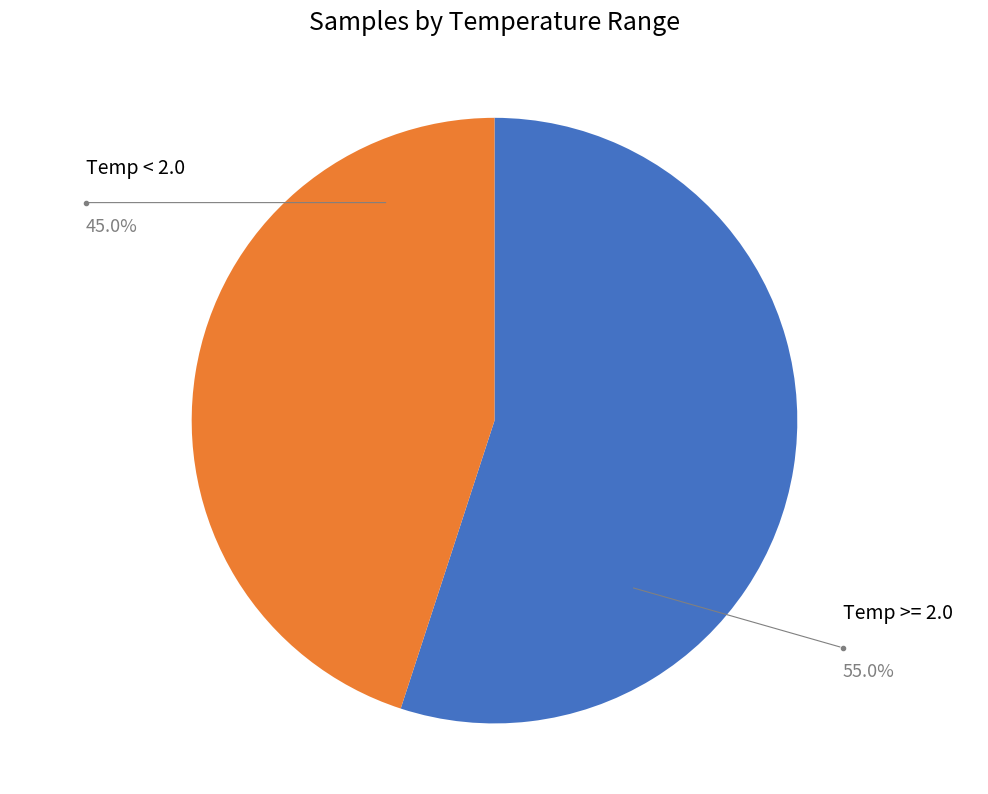

How many segments does this pie chart have?

2